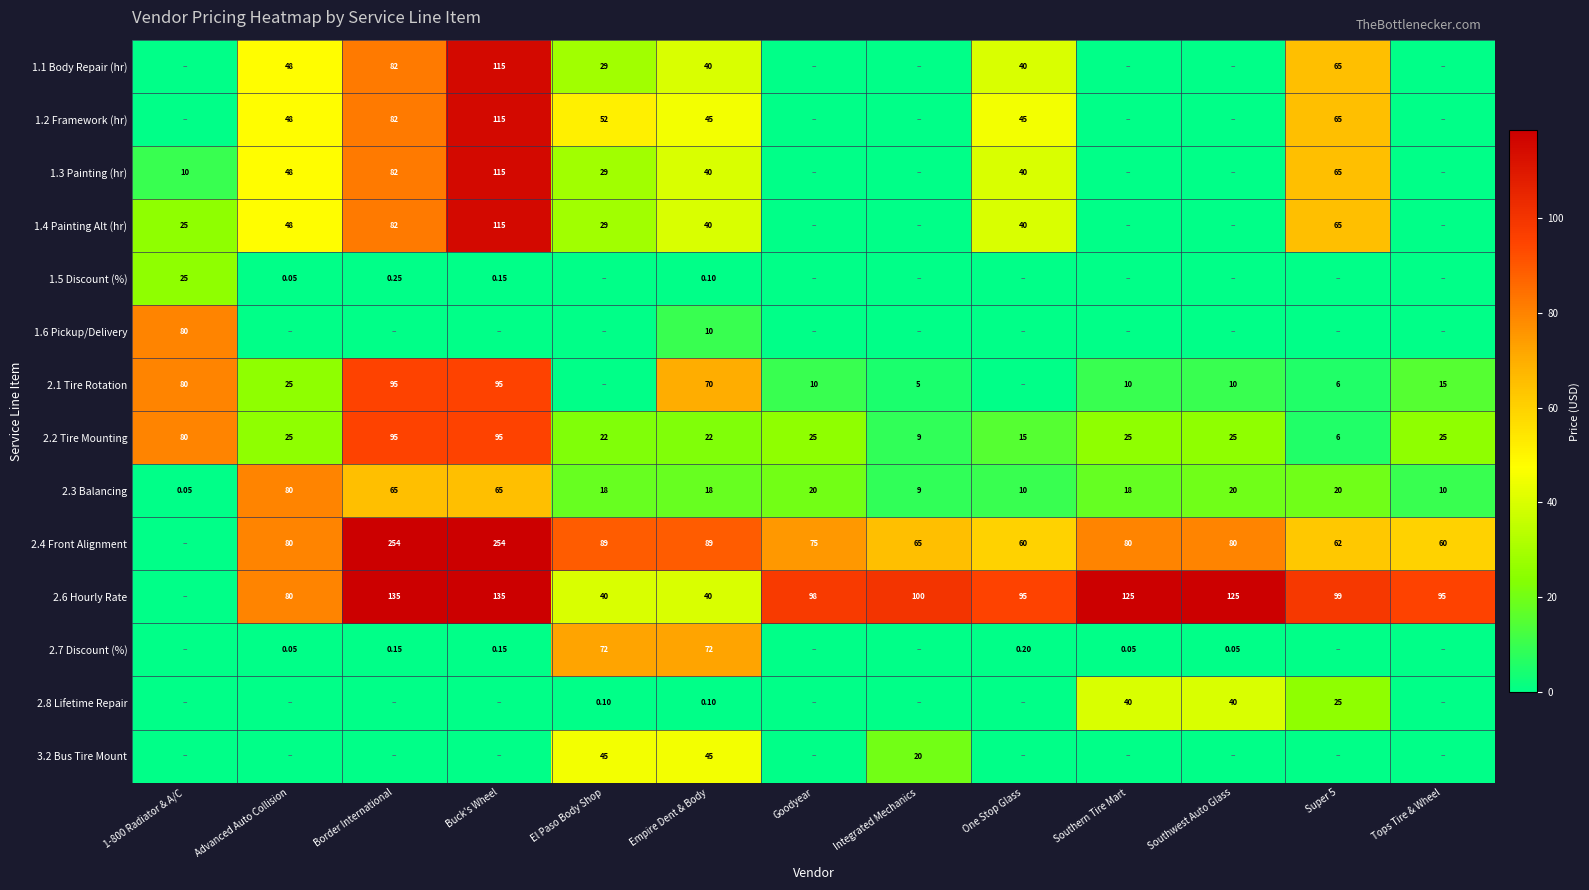

Is the value of 2.1 Tire Rotation at Goodyear greater than the value of 2.7 Discount (%) at Buck's Wheel?

Yes